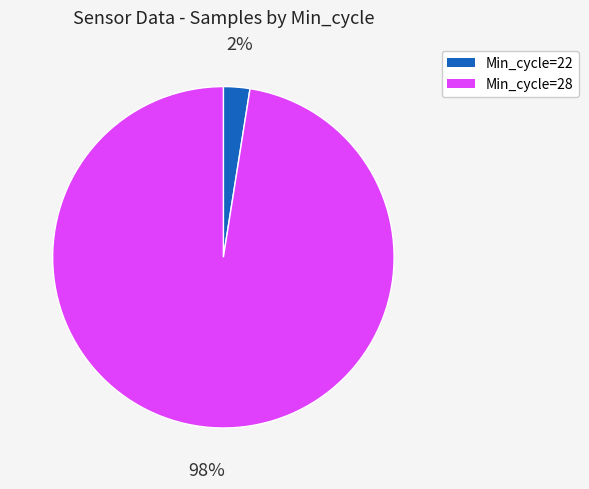

Combined, do Min_cycle=22 and Min_cycle=28 account for over 50%?

Yes